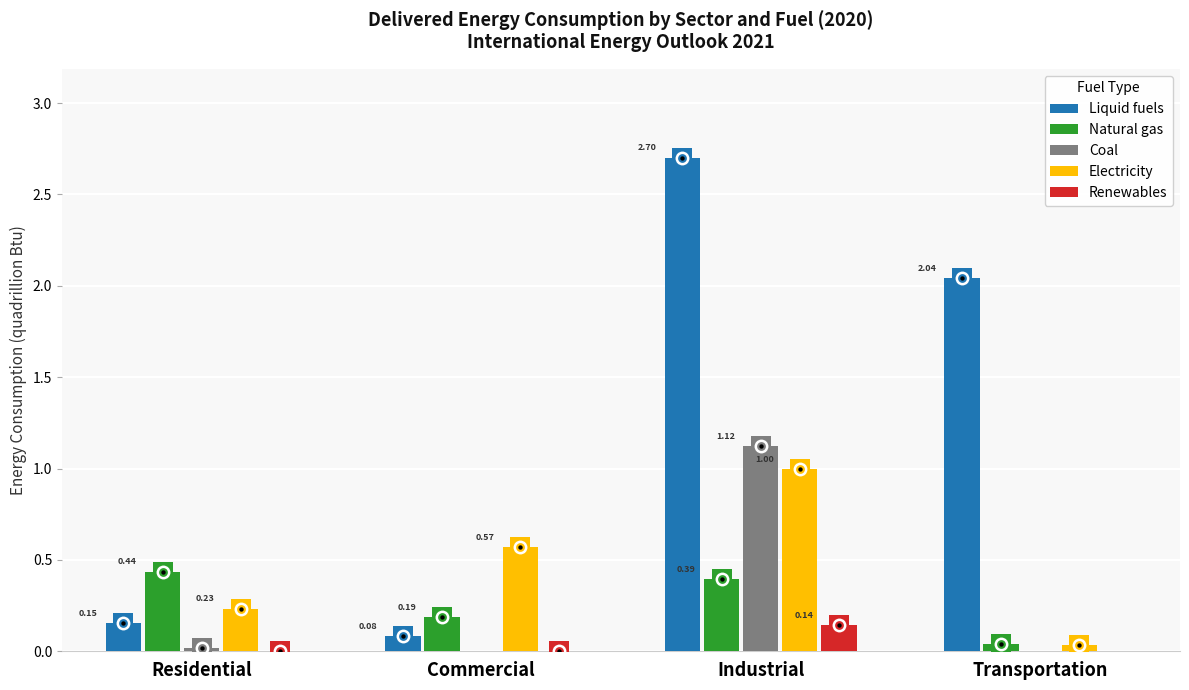

Which series contains the highest Y value?

Liquid fuels